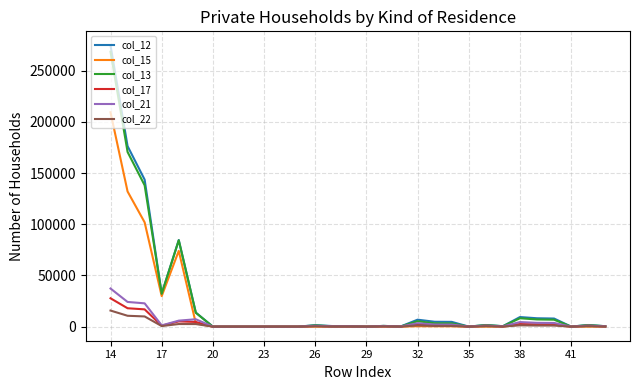

What is the average value of the col_21 series?

4081